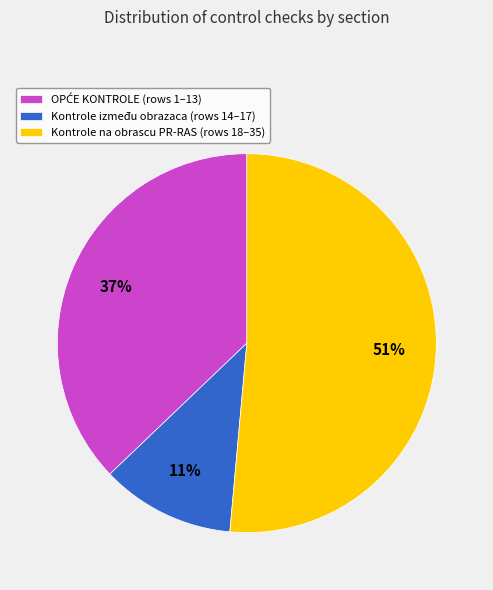

To the nearest percent, what is the difference between the largest and smallest slice percentages?

40%